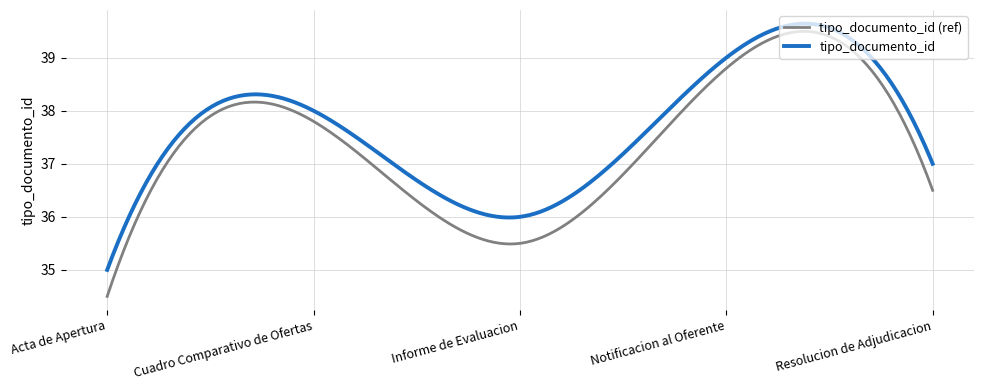

What is the greatest value displayed?

39.6